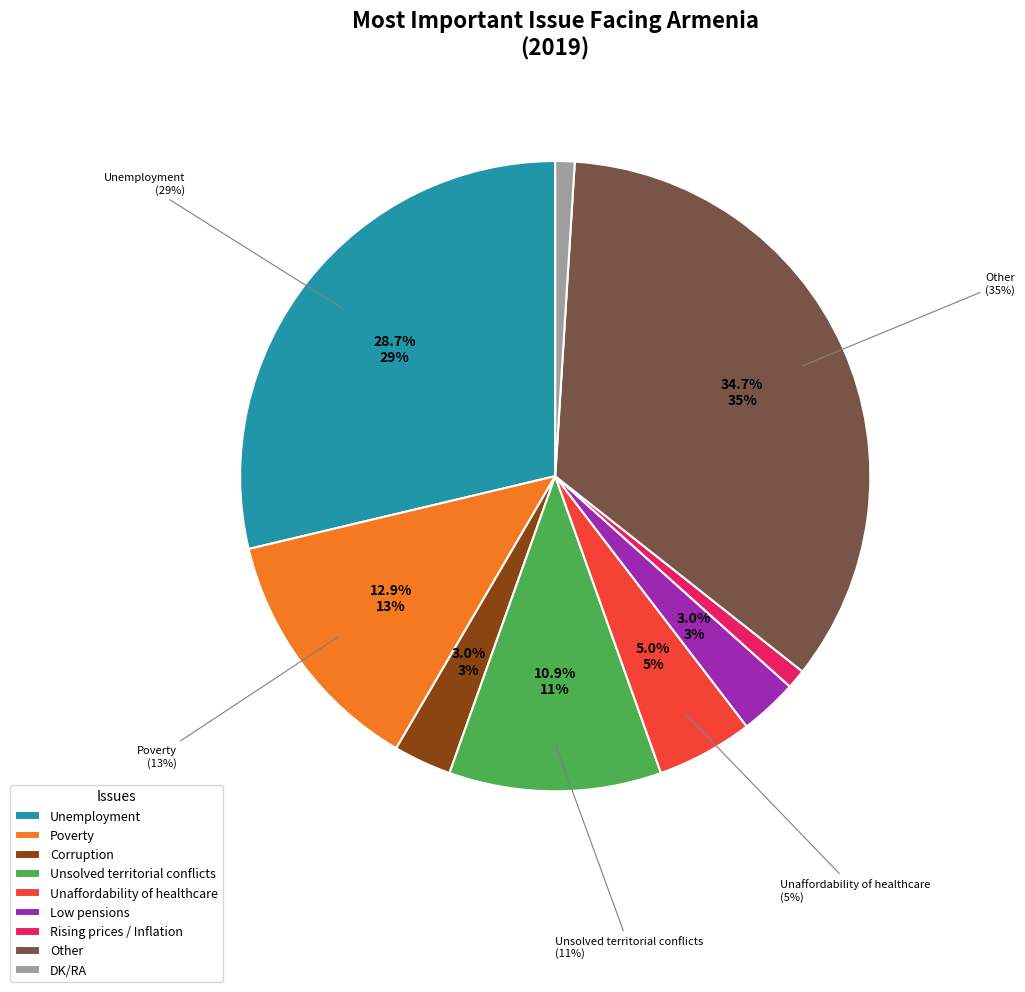

Rank the categories by value from highest to lowest.

Other, Unemployment, Poverty, Unsolved territorial conflicts, Unaffordability of healthcare, Corruption, Low pensions, Rising prices / Inflation, DK/RA